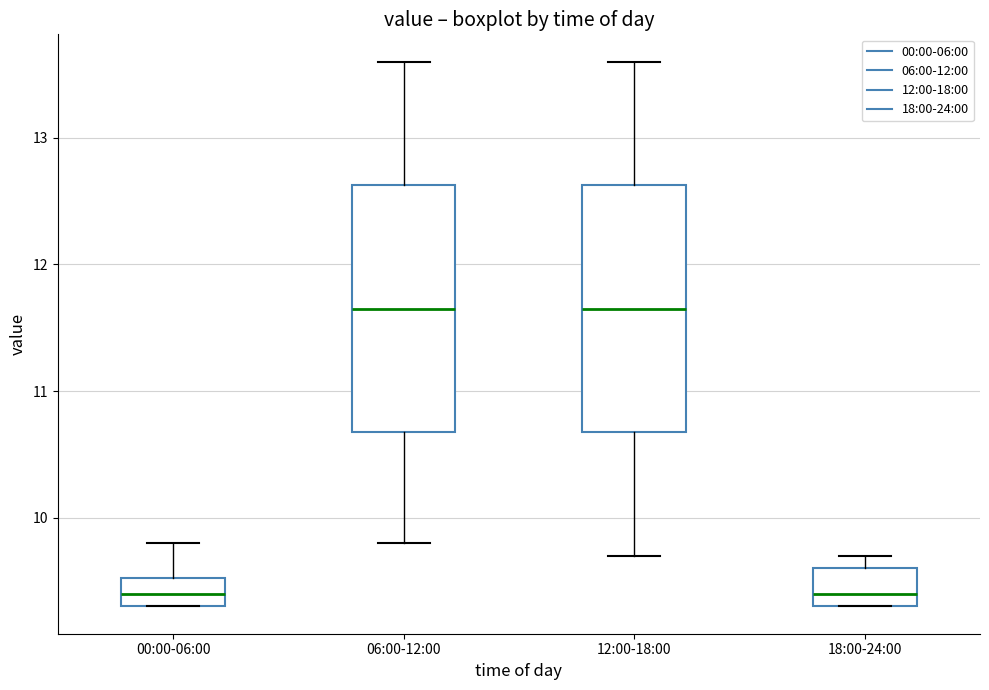

Reading left to right, read every box against the y-axis: the position of its median line, the range the box covers, and the ends of its whiskers. The values are not printed on the chart, so give them approximately, as read against the axis.

00:00-06:00: median 9.4, box 9.3 to 9.5, whiskers 9.3 to 9.8
06:00-12:00: median 11.7, box 10.7 to 12.6, whiskers 9.8 to 13.6
12:00-18:00: median 11.7, box 10.7 to 12.6, whiskers 9.7 to 13.6
18:00-24:00: median 9.4, box 9.3 to 9.6, whiskers 9.3 to 9.7